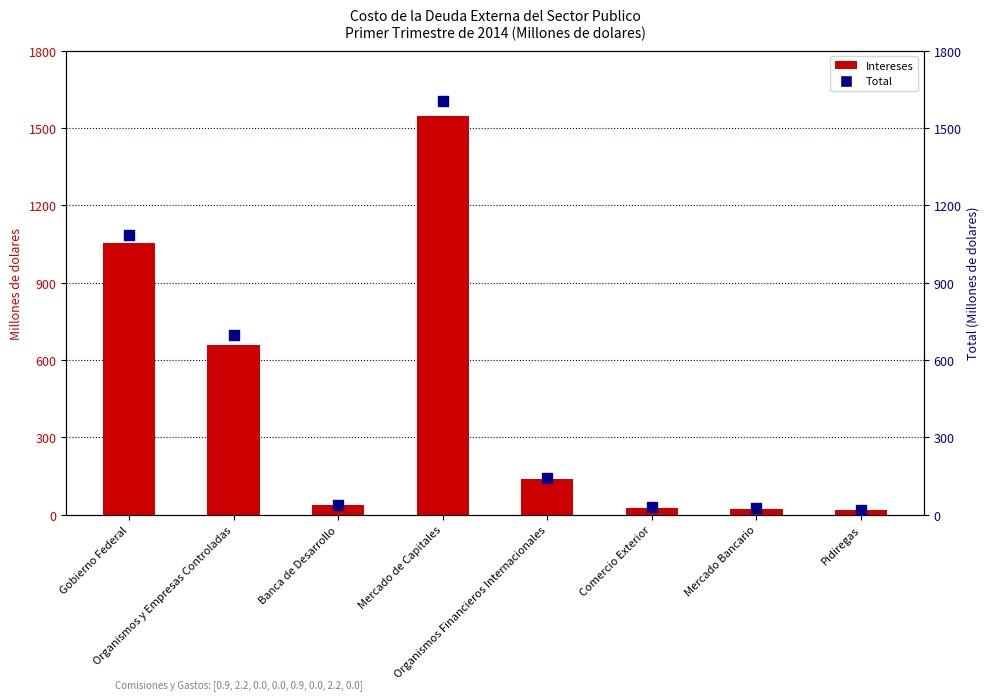

Which series has the largest total across all categories?

Total